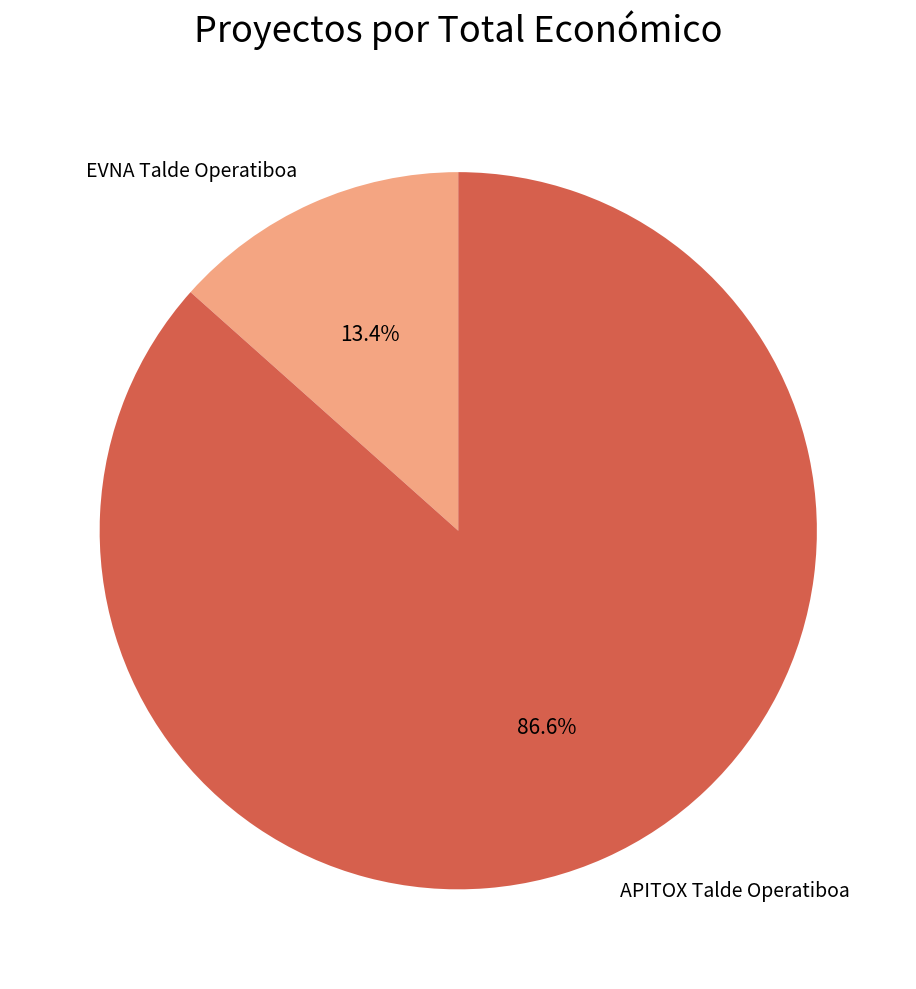

To the nearest percent, what is the combined percentage of APITOX Talde Operatiboa and EVNA Talde Operatiboa?

100%